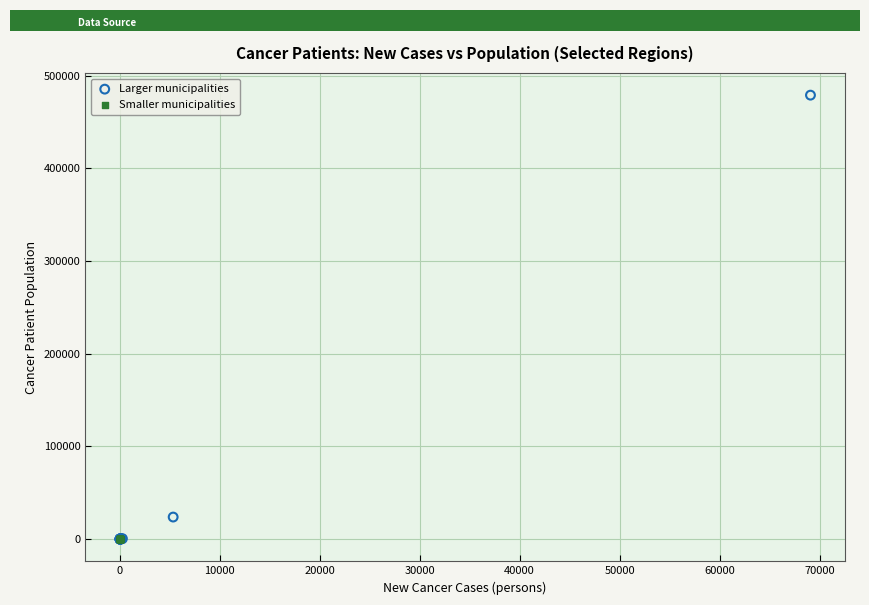

What are all the series names shown in the legend?

Larger municipalities, Smaller municipalities